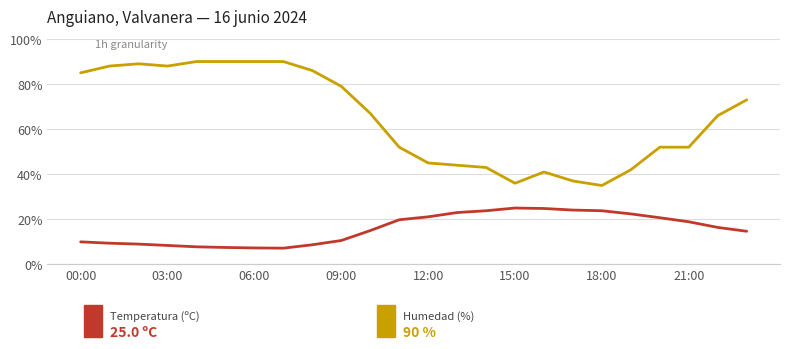

What is the minimum value shown in the chart?

7.2